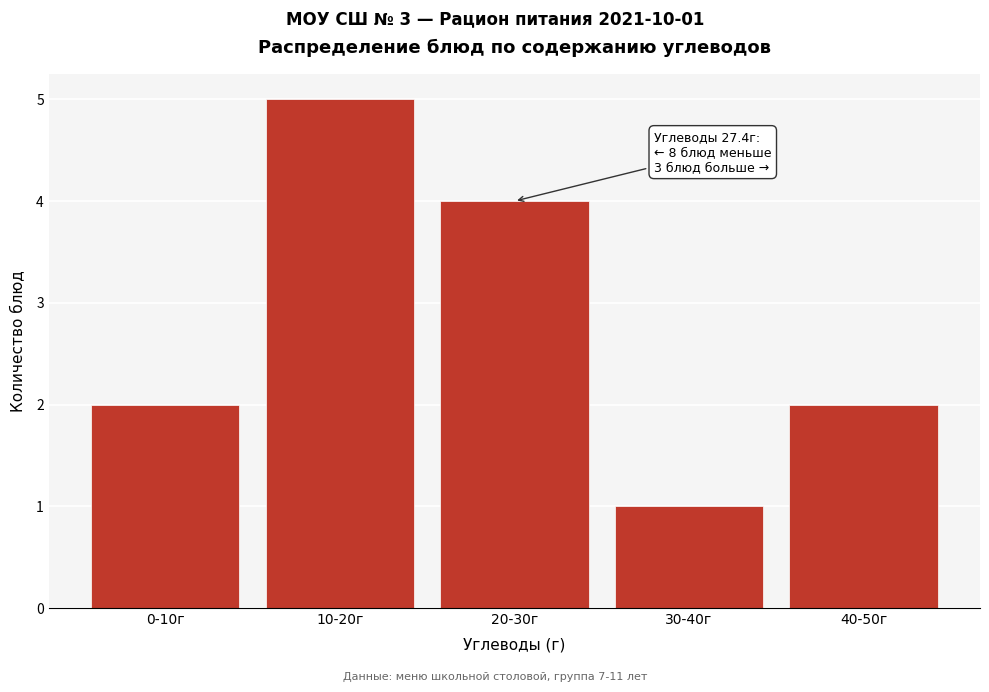

Reading left to right, extract all data points from this chart.

2	5	4	1	2